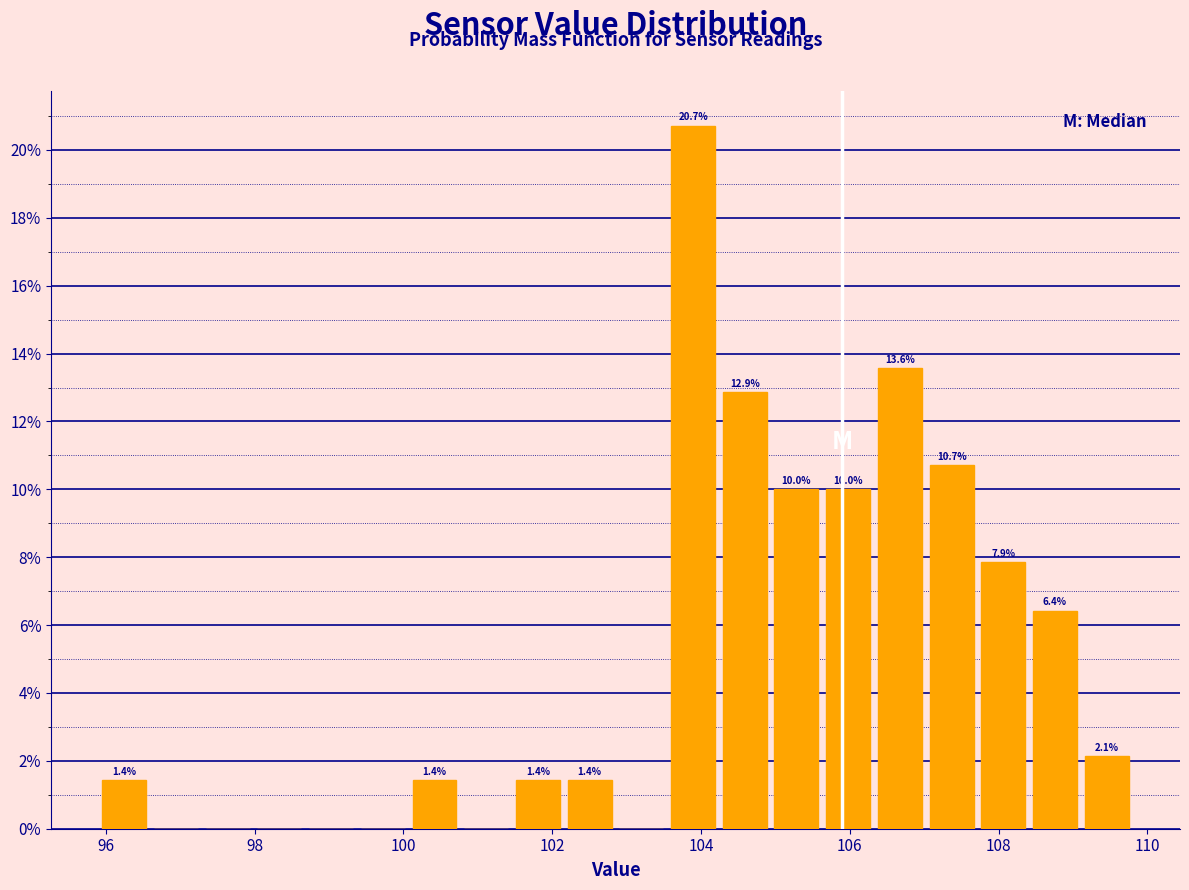

Read against the x-axis, roughly where is the centre of the tallest bar?

103.8